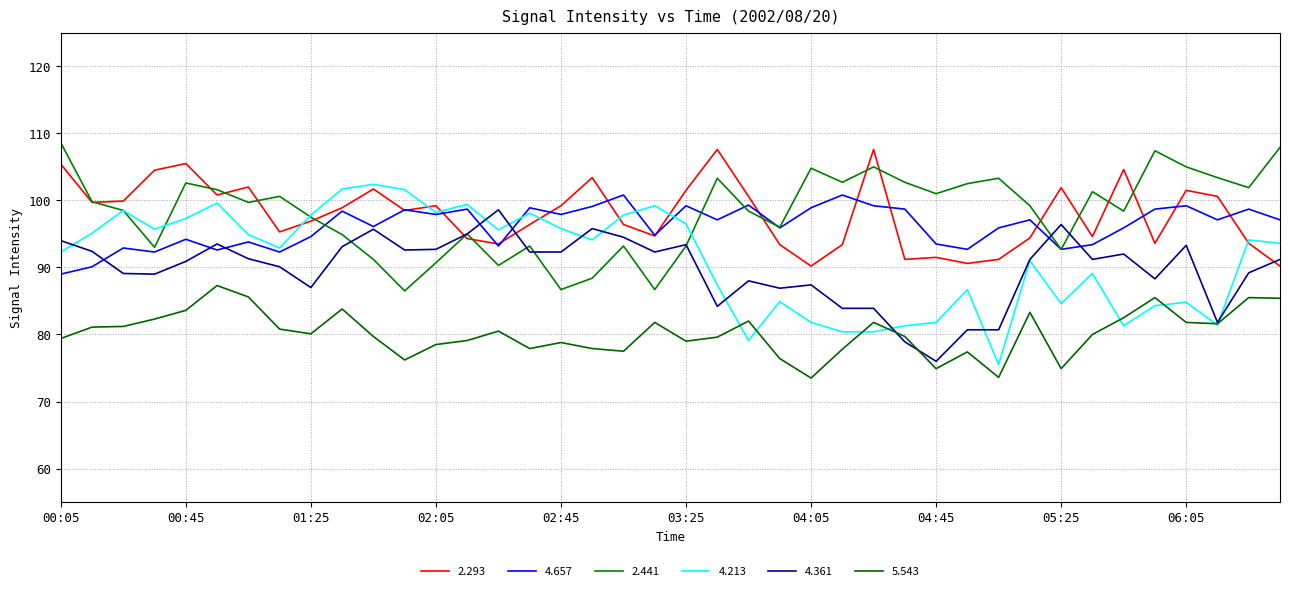

Rank the categories by 4.657 value from lowest to highest.

00:05, 00:15, 00:35, 01:15, 00:55, 04:55, 05:25, 00:25, 02:25, 05:35, 04:45, 01:05, 00:45, 01:25, 03:15, 03:55, 05:05, 05:45, 01:45, 03:35, 05:15, 06:15, 06:35, 02:05, 02:45, 01:35, 01:55, 02:15, 04:35, 05:55, 06:25, 02:35, 04:05, 02:55, 03:25, 04:25, 06:05, 03:45, 03:05, 04:15